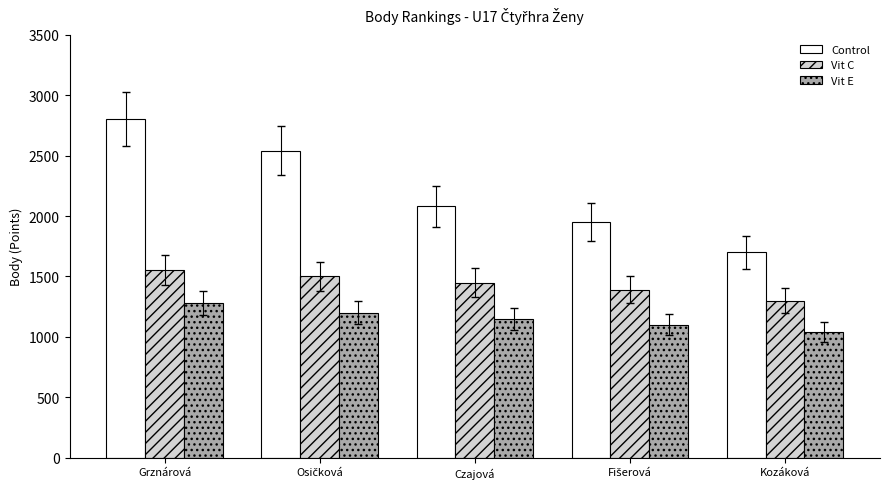

Count the number of categories in the chart.

5